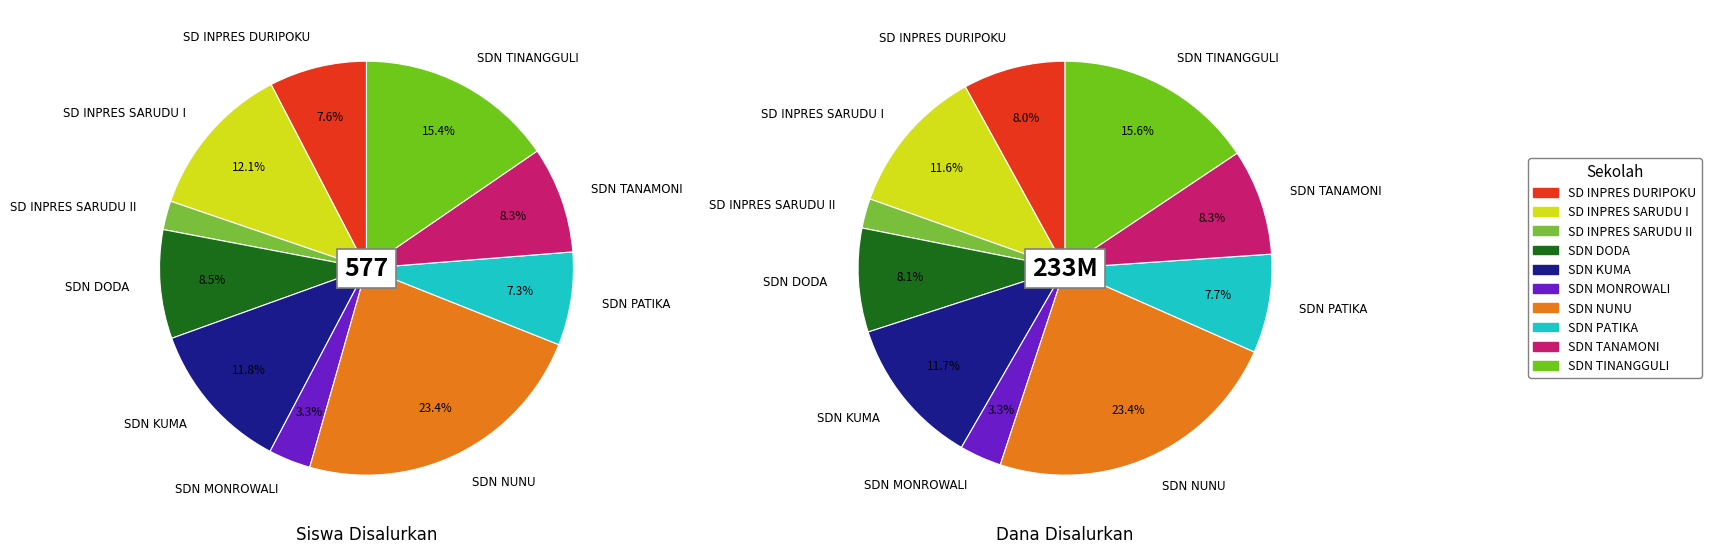

Do SDN TANAMONI and SD INPRES DURIPOKU together represent more than half of the pie?

No